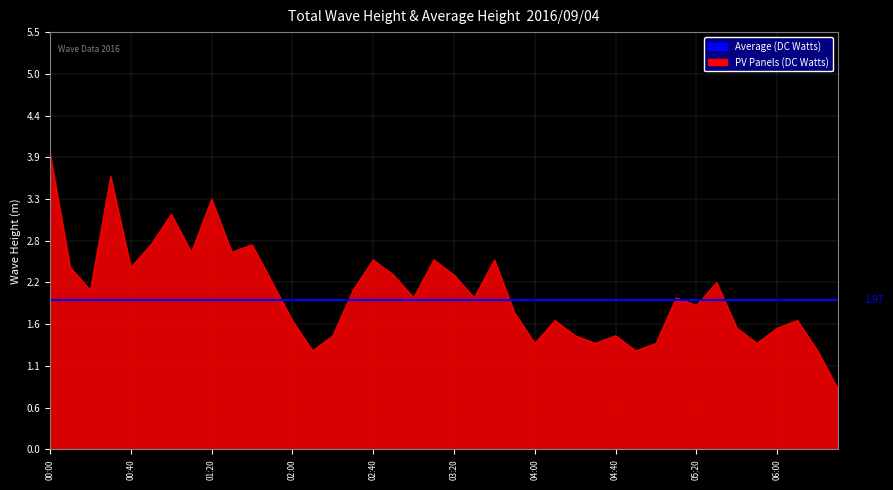

What is the change in value from 2016/09/04 00:10 to 2016/09/04 06:30?

-1.6